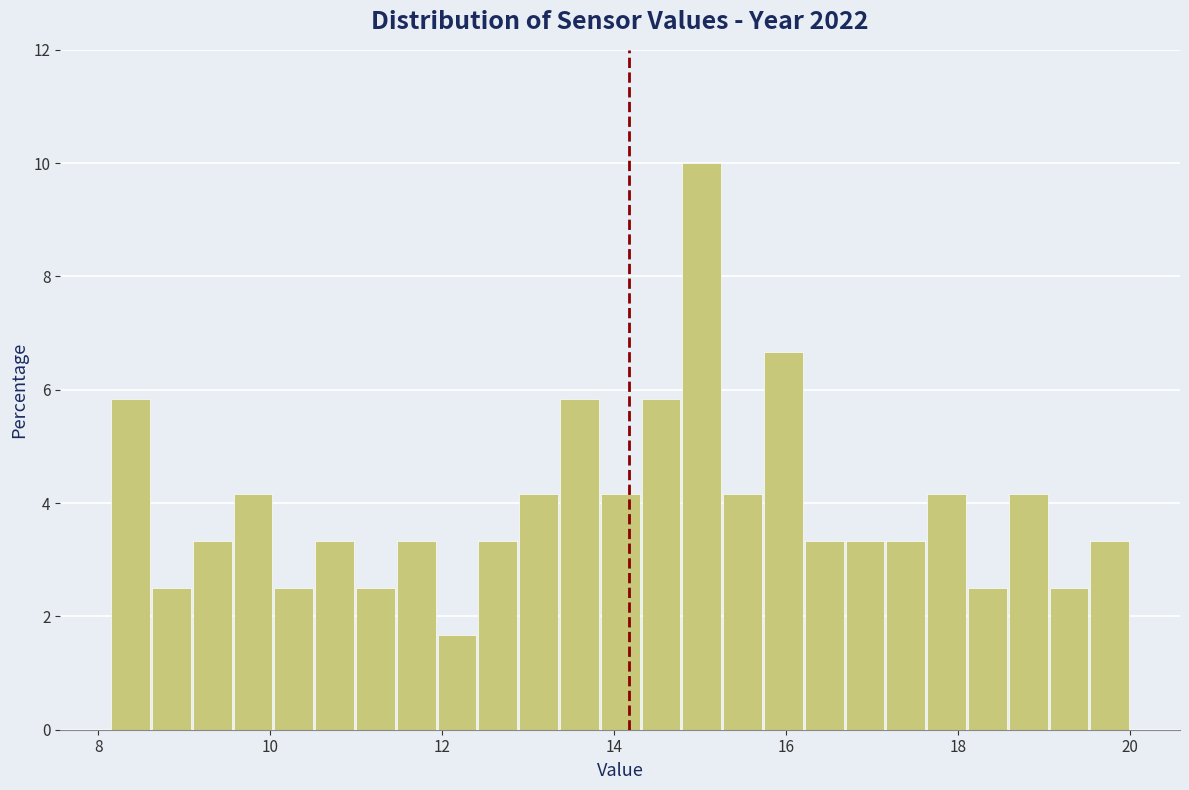

Read against the x-axis, roughly where is the centre of the tallest bar?

15.0